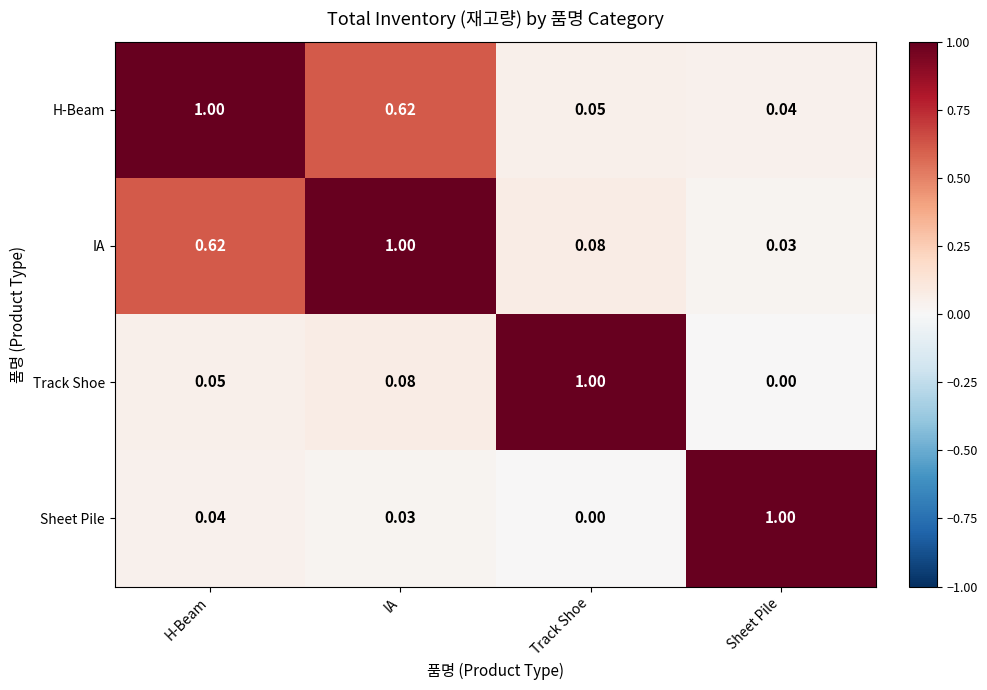

At Track Shoe, list the series in order from largest to smallest.

Track Shoe, IA, H-Beam, Sheet Pile